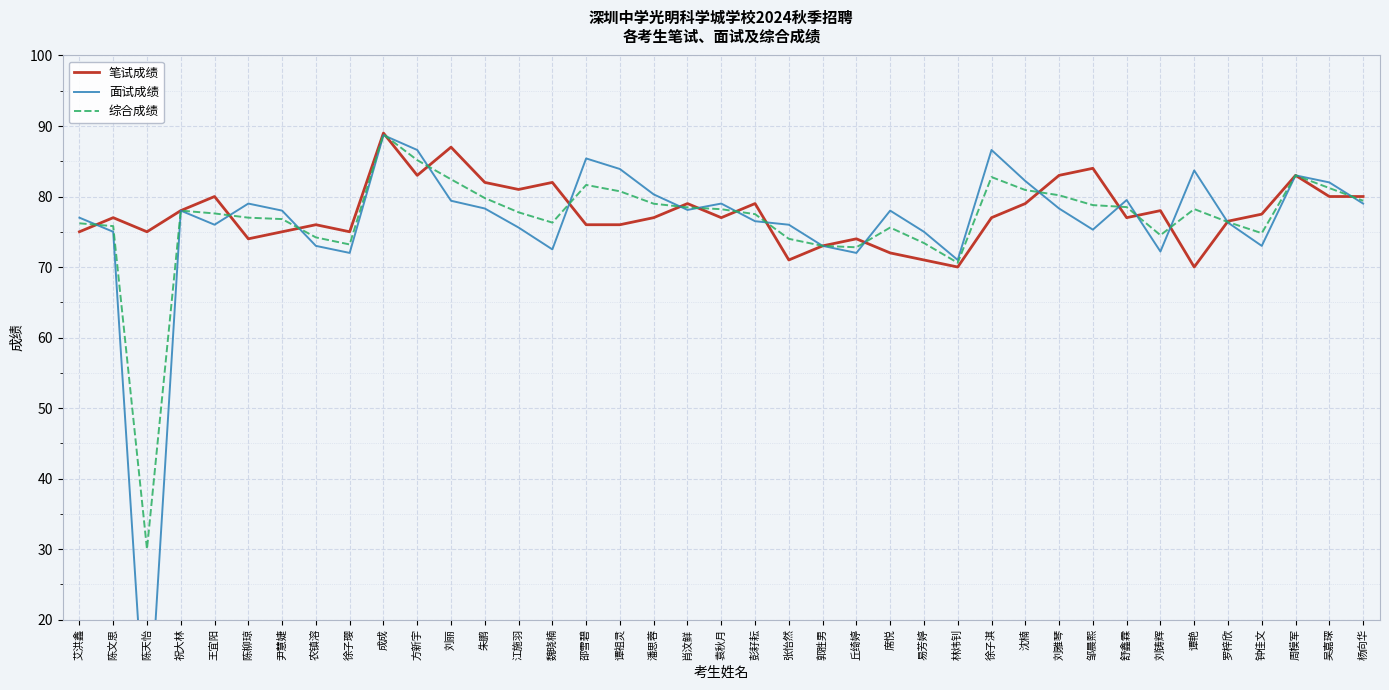

Reading right to left, transcribe all the data shown in this chart.

笔试成绩: 杨向华=80.0	吴嘉琛=80.0	周模军=83.0	钟佳文=77.5	罗梓欣=76.5	谭艳=70.0	刘铸辉=78.0	舒鑫霖=77.0	邹晨熙=84.0	刘雅琴=83.0	沈楠=79.0	徐子淇=77.0	林炜钊=70.0	易芳婷=71.0	席悦=72.0	丘绮婷=74.0	郭胜男=73.0	张怡然=71.0	彭耔耘=79.0	袁秋月=77.0	肖汶鲜=79.0	潘思蓉=77.0	谭祖灵=76.0	邵雪碧=76.0	魏晓楠=82.0	江施羽=81.0	朱鹏=82.0	刘丽=87.0	方新宇=83.0	成成=89.0	徐子璎=75.0	农镇溶=76.0	尹慧婕=75.0	陈柳琼=74.0	王宜阳=80.0	祝大林=78.0	陈天怡=75.0	陈文思=77.0	艾洪鑫=75.0
面试成绩: 杨向华=79.0	吴嘉琛=82.0	周模军=83.0	钟佳文=73.0	罗梓欣=76.3	谭艳=83.7	刘铸辉=72.2	舒鑫霖=79.5	邹晨熙=75.3	刘雅琴=78.3	沈楠=82.2	徐子淇=86.6	林炜钊=71.0	易芳婷=75.0	席悦=78.0	丘绮婷=72.0	郭胜男=73.0	张怡然=76.0	彭耔耘=76.5	袁秋月=79.0	肖汶鲜=78.1	潘思蓉=80.3	谭祖灵=83.9	邵雪碧=85.4	魏晓楠=72.5	江施羽=75.6	朱鹏=78.3	刘丽=79.4	方新宇=86.6	成成=88.7	徐子璎=72.0	农镇溶=73.0	尹慧婕=78.0	陈柳琼=79.0	王宜阳=76.0	祝大林=78.0	陈天怡=0.0	陈文思=75.0	艾洪鑫=77.0
综合成绩: 杨向华=79.4	吴嘉琛=81.2	周模军=83.0	钟佳文=74.8	罗梓欣=76.4	谭艳=78.2	刘铸辉=74.5	舒鑫霖=78.5	邹晨熙=78.8	刘雅琴=80.2	沈楠=80.9	徐子淇=82.8	林炜钊=70.6	易芳婷=73.4	席悦=75.6	丘绮婷=72.8	郭胜男=73.0	张怡然=74.0	彭耔耘=77.5	袁秋月=78.2	肖汶鲜=78.5	潘思蓉=79.0	谭祖灵=80.7	邵雪碧=81.6	魏晓楠=76.3	江施羽=77.8	朱鹏=79.8	刘丽=82.4	方新宇=85.2	成成=88.8	徐子璎=73.2	农镇溶=74.2	尹慧婕=76.8	陈柳琼=77.0	王宜阳=77.6	祝大林=78.0	陈天怡=30.0	陈文思=75.8	艾洪鑫=76.2